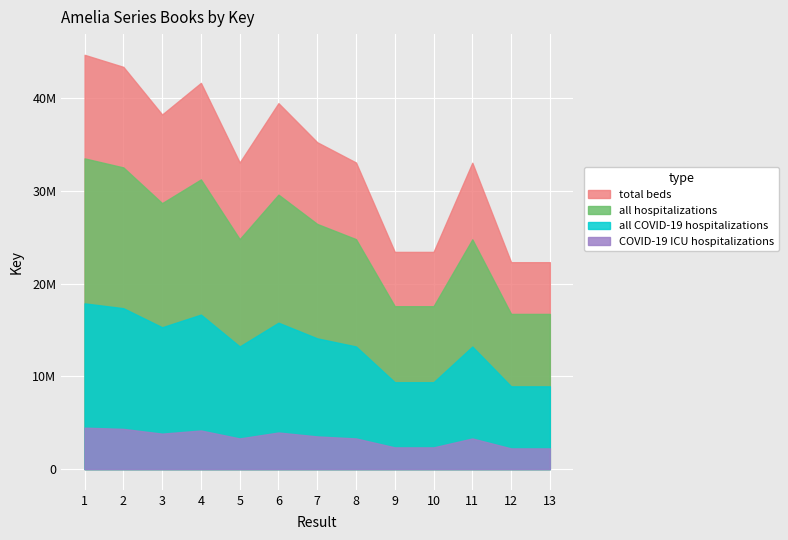

Reading right to left, transcribe all the data shown in this chart.

22330956	22331337	33063499	23441850	23442043	33088834	35277745	39495139	33089000	41684368	38270776	43411846	44711919